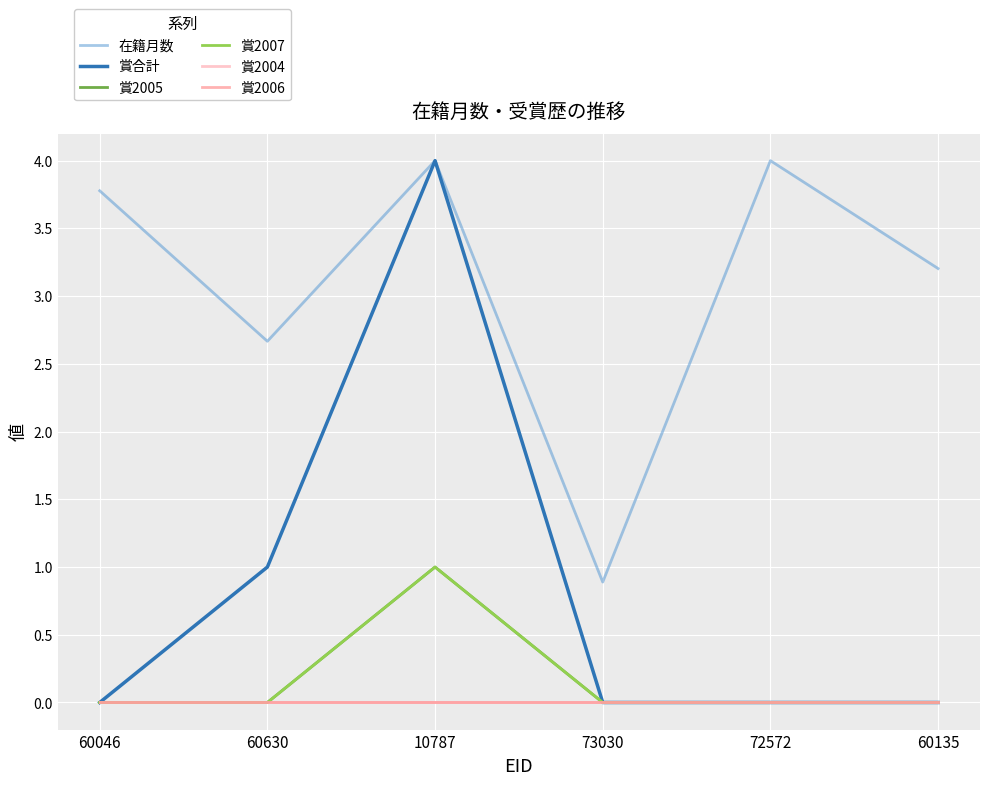

What is the sum of all 賞合計 values?

5.0